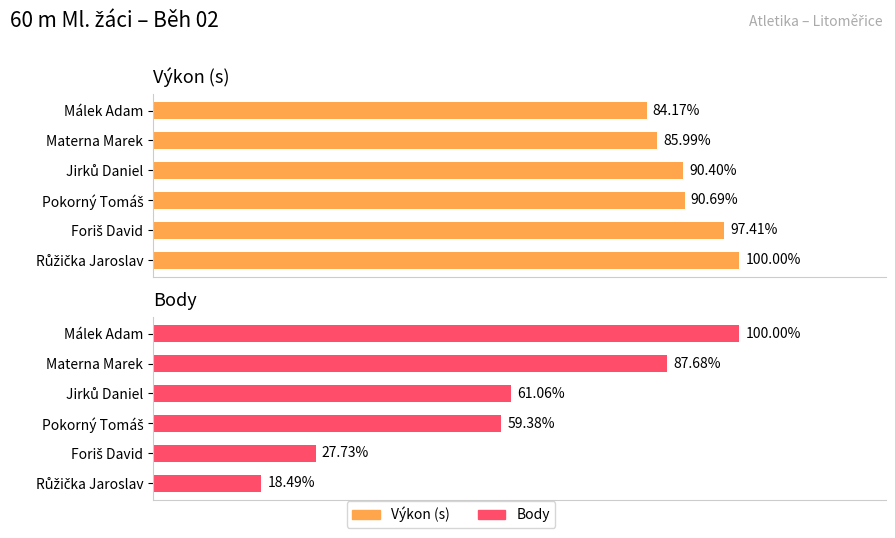

The Výkon (s) series shows 9.4 at Jirků Daniel. True or false?

True